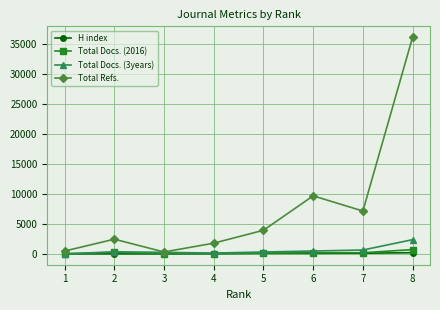

Between 2 and 6, which series saw the biggest shift?

Total Refs.